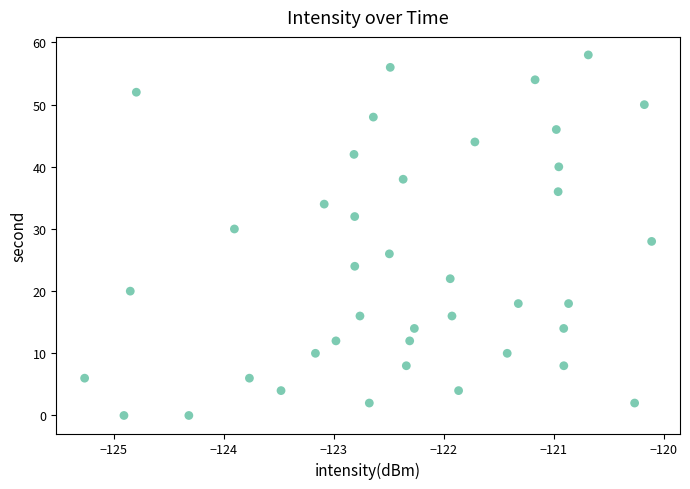

What is the range of Y values (max minus min)?

58